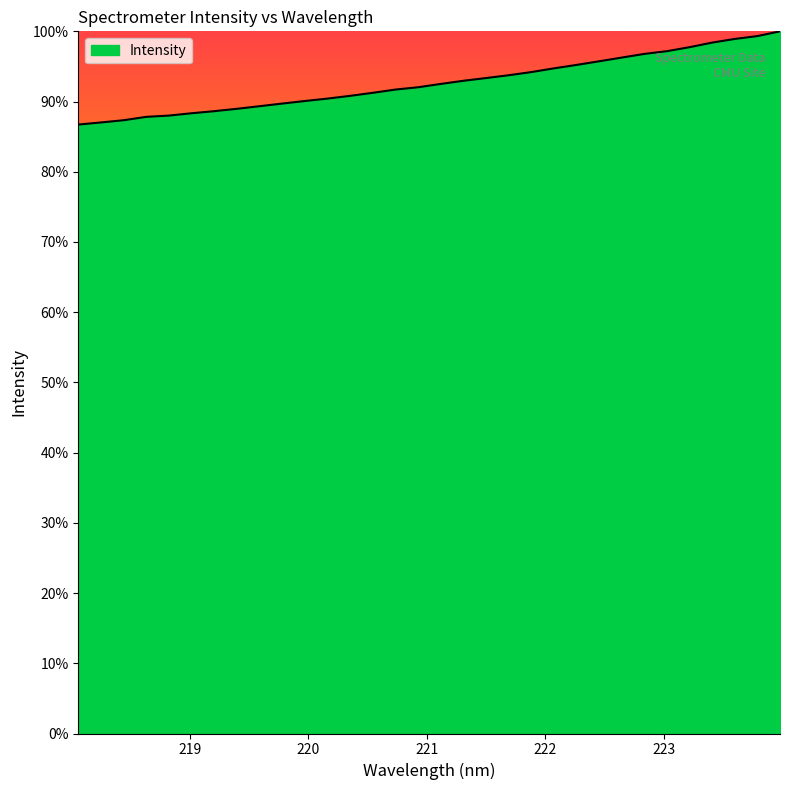

What is the smallest value displayed?

86.7